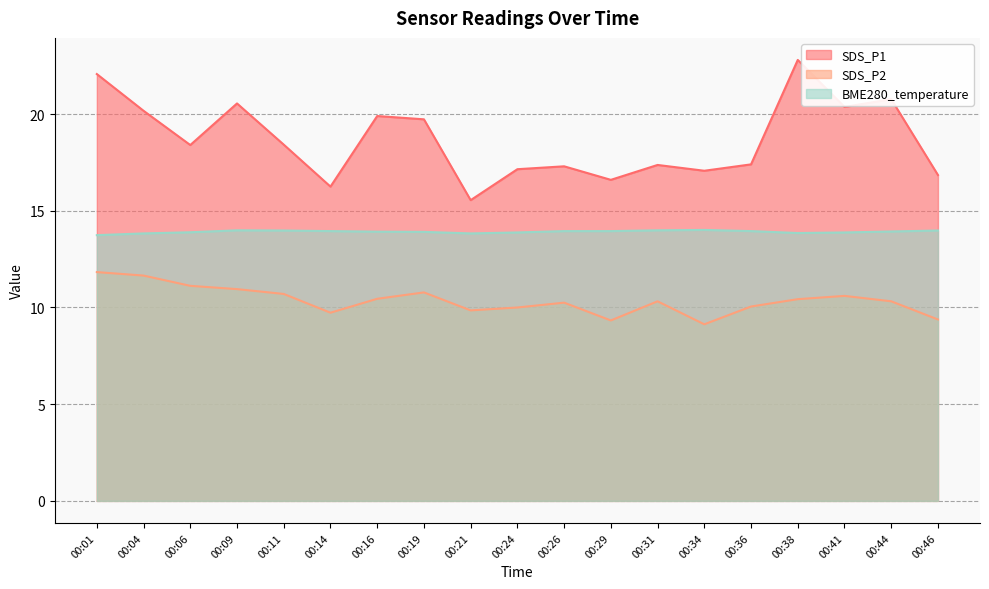

Where is the first local maximum for SDS_P1?

00:09